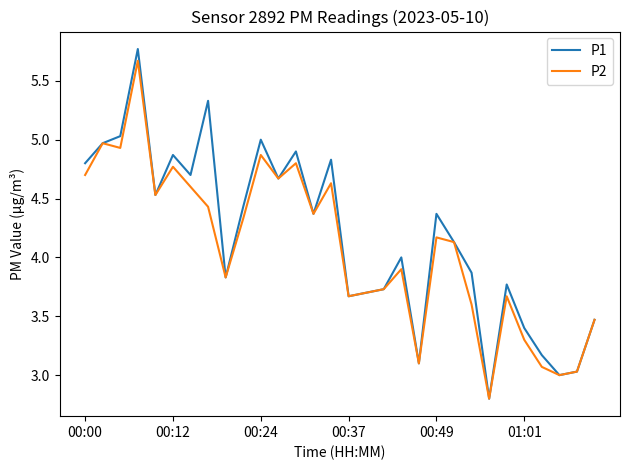

At how many categories does at least one series exceed 2?

30